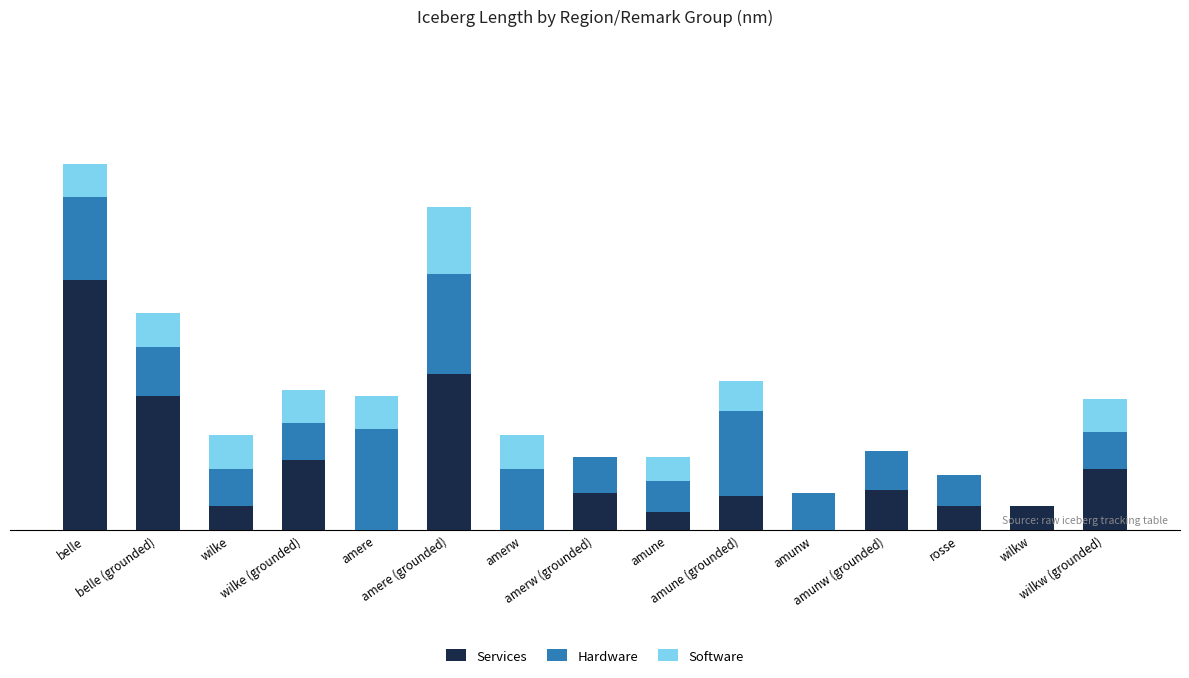

Rank the series by their average value, from lowest to highest.

Software, Hardware, Services